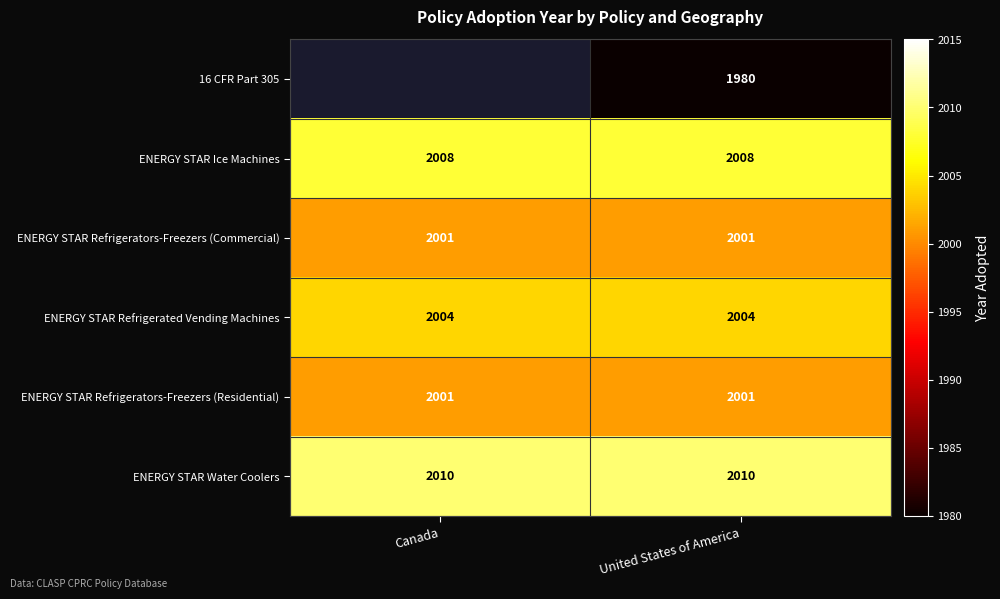

What is the minimum value for ENERGY STAR Refrigerators-Freezers (Commercial)?

2001